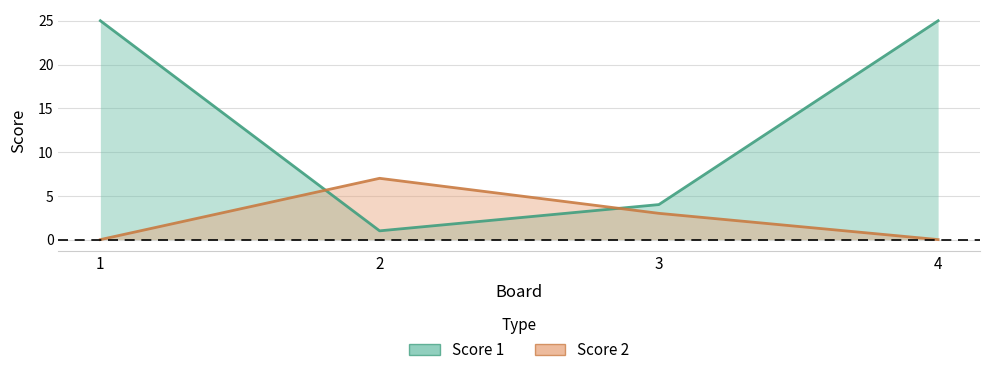

True or false: Score 2 and Score 1 intersect in this chart.

True